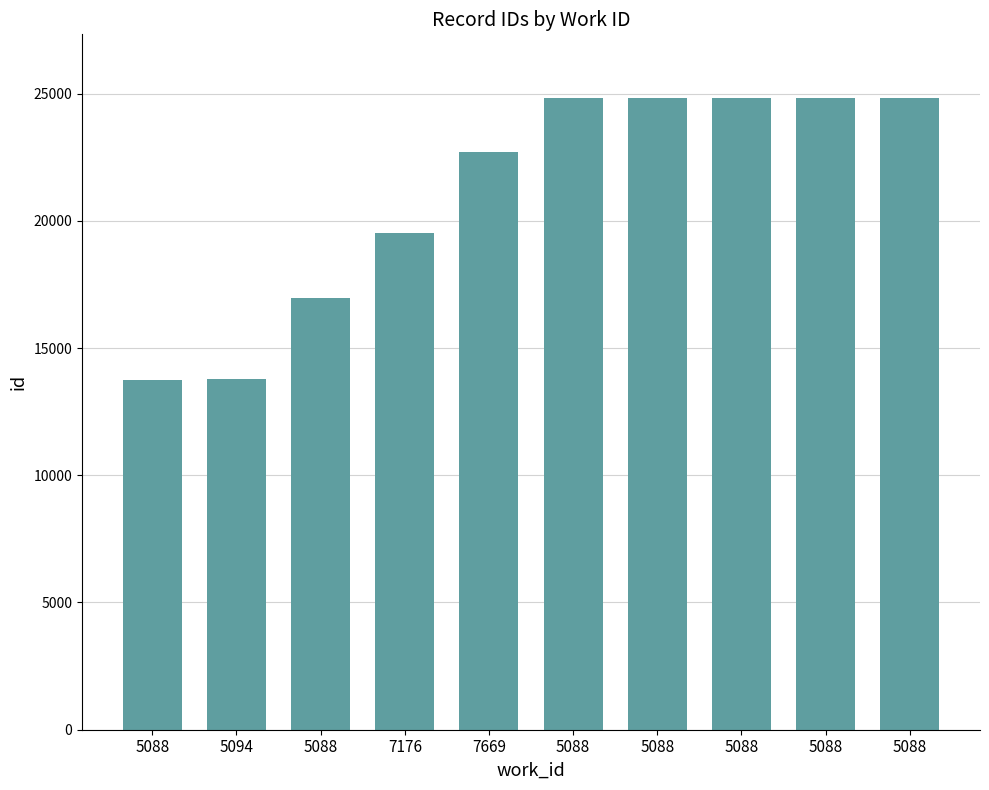

Which has a higher value, 5088 or 7669?

7669